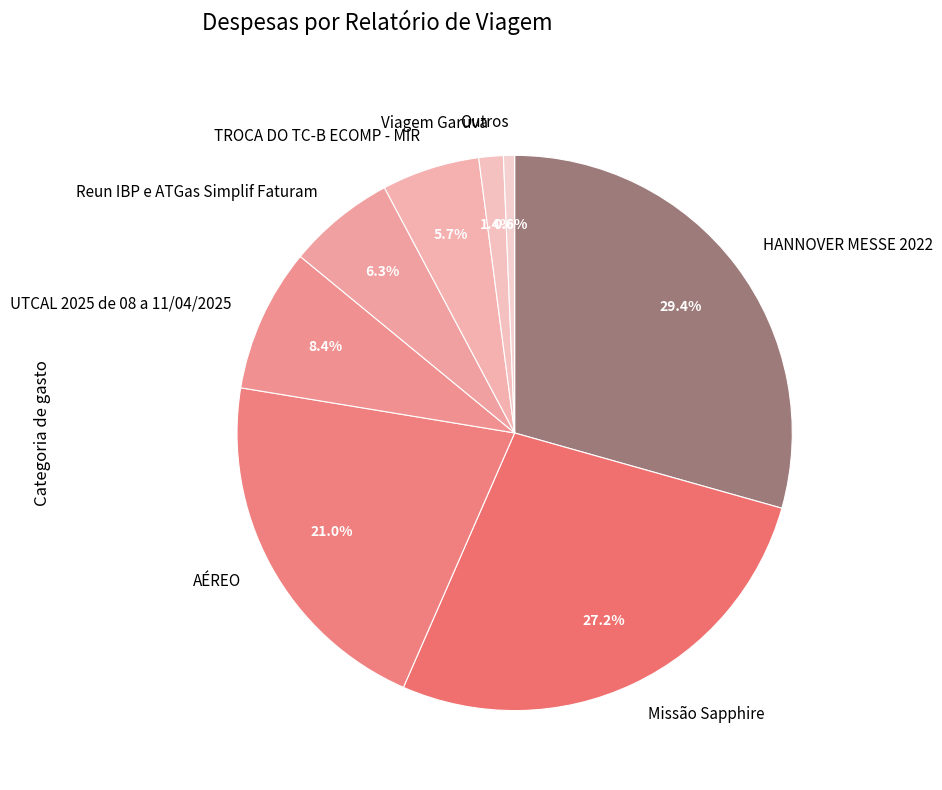

Does AÉREO represent more than half of the total?

No